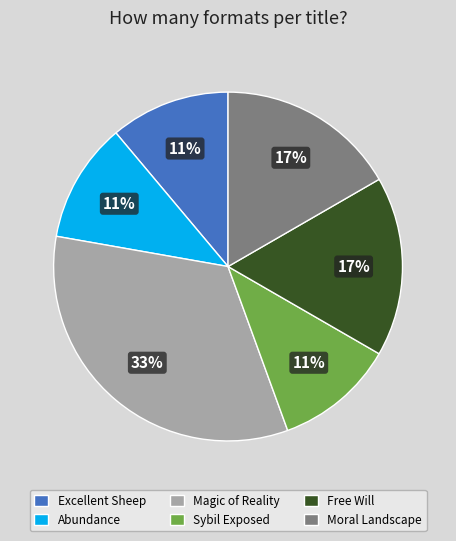

Is Sybil Exposed the majority of the pie?

No